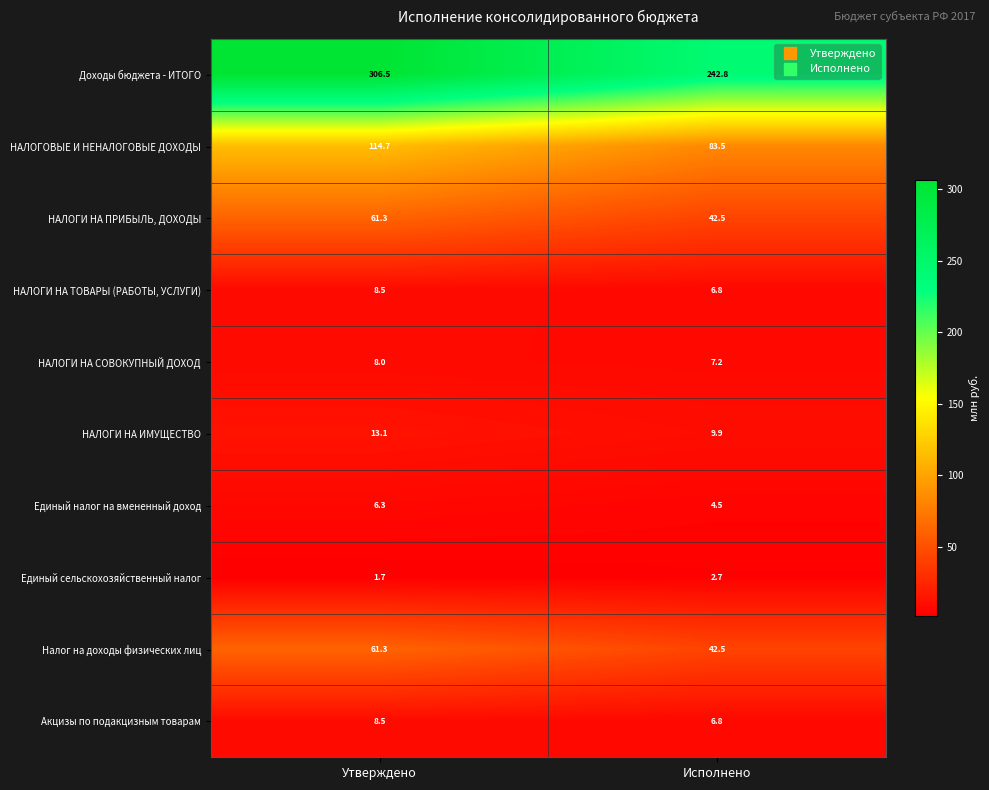

Where is НАЛОГИ НА ТОВАРЫ (РАБОТЫ, УСЛУГИ) nearest to the value 7?

Исполнено